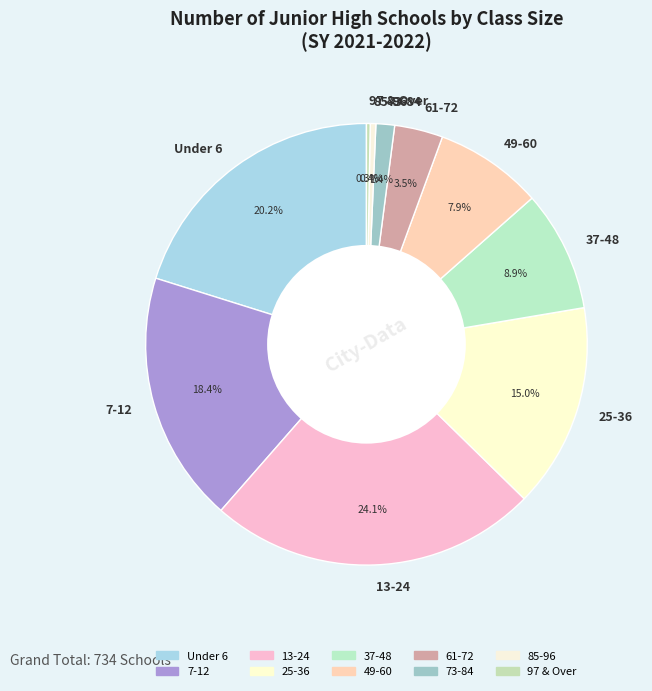

The Under 6 slice represents 20% of the pie. True or false?

True